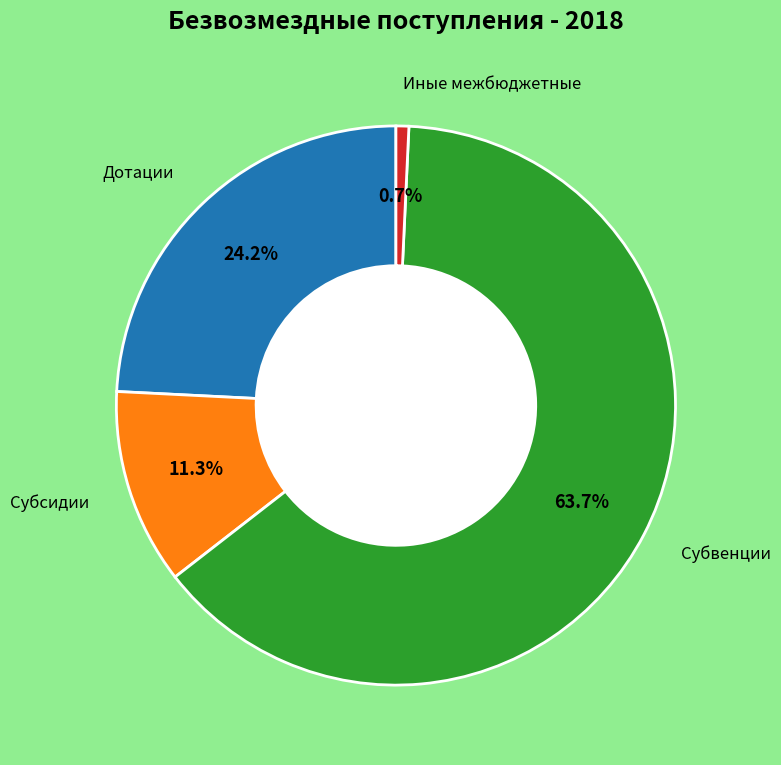

Is there a majority slice in this chart?

Yes